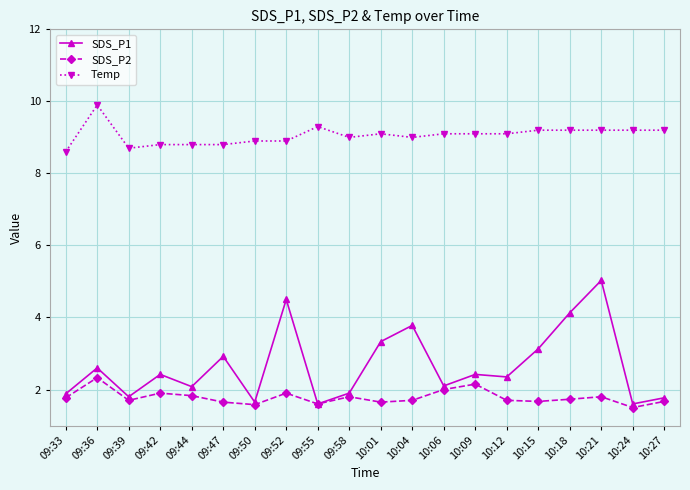

What is the maximum value shown in the chart?

9.9